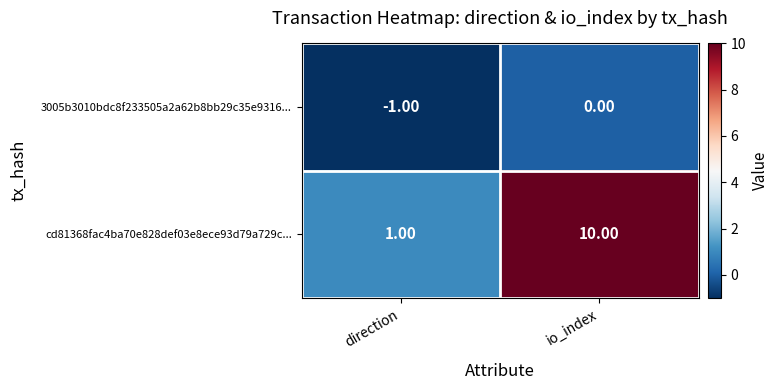

List the series in order of their overall mean, highest first.

cd81368fac4ba70e828def03e8ece93d79a729c..., 3005b3010bdc8f233505a2a62b8bb29c35e9316...